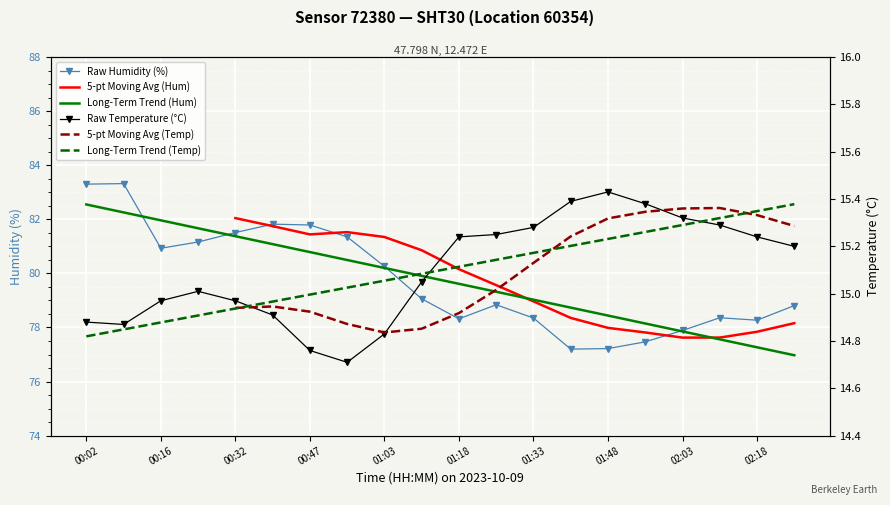

Rank the series by their average value, from highest to lowest.

Raw Humidity (%), 5-pt Moving Avg (Hum), Long-Term Trend (Hum), Raw Temperature (°C), 5-pt Moving Avg (Temp), Long-Term Trend (Temp)